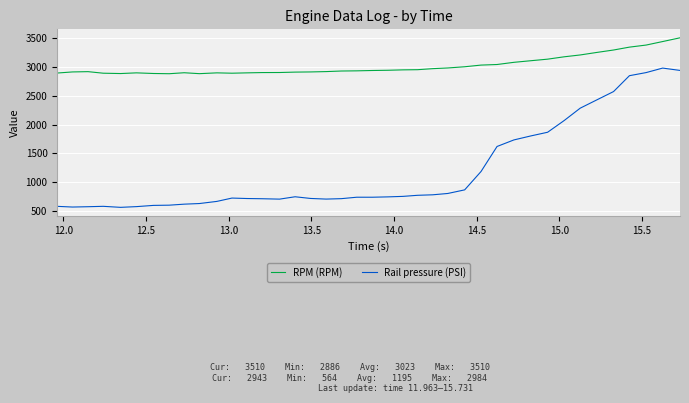

What is the minimum value for RPM (RPM)?

2886.0